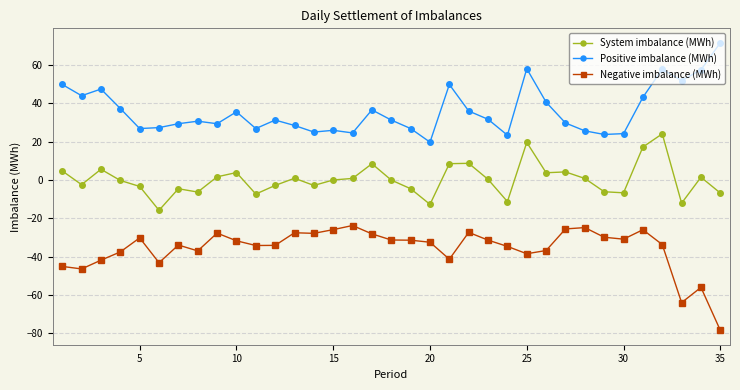

List the series in order of their peak value, highest first.

Positive imbalance (MWh), System imbalance (MWh), Negative imbalance (MWh)